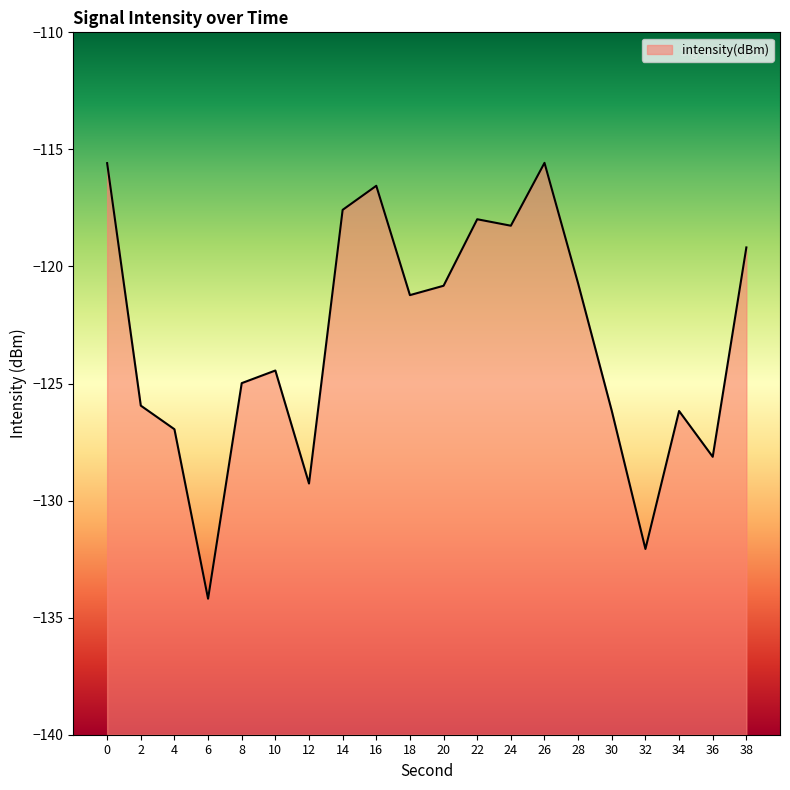

Is it true that the value at 38 is -119.2?

True